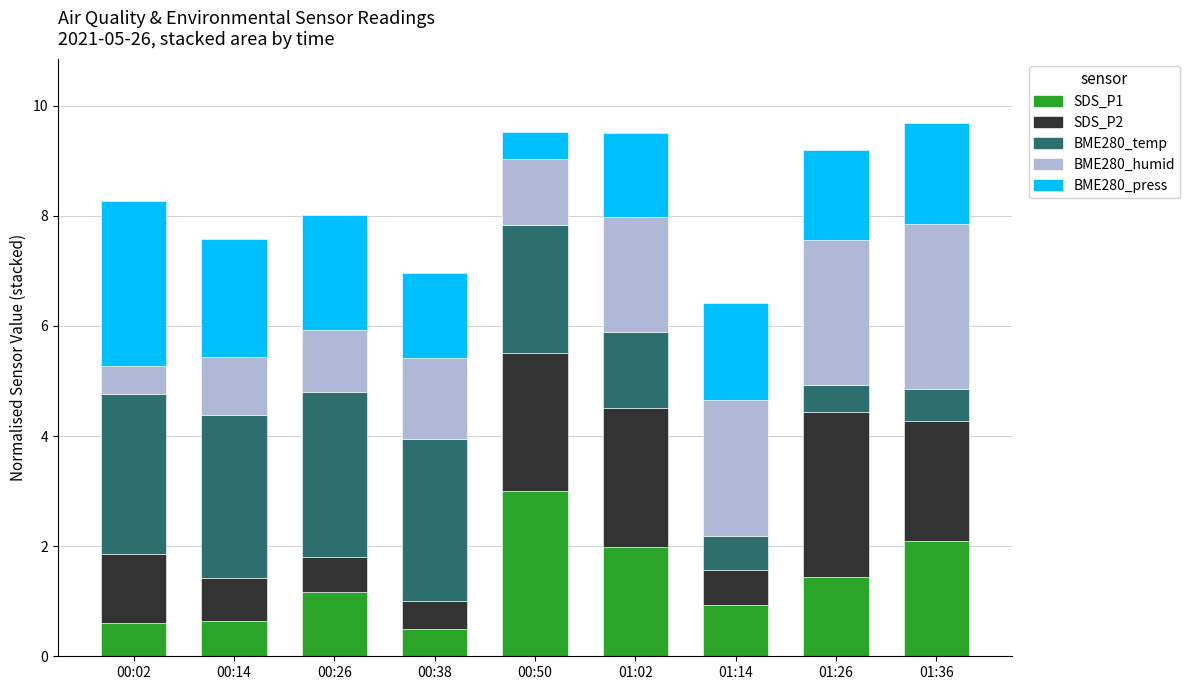

What is the total value across all series at 01:36?

9.7